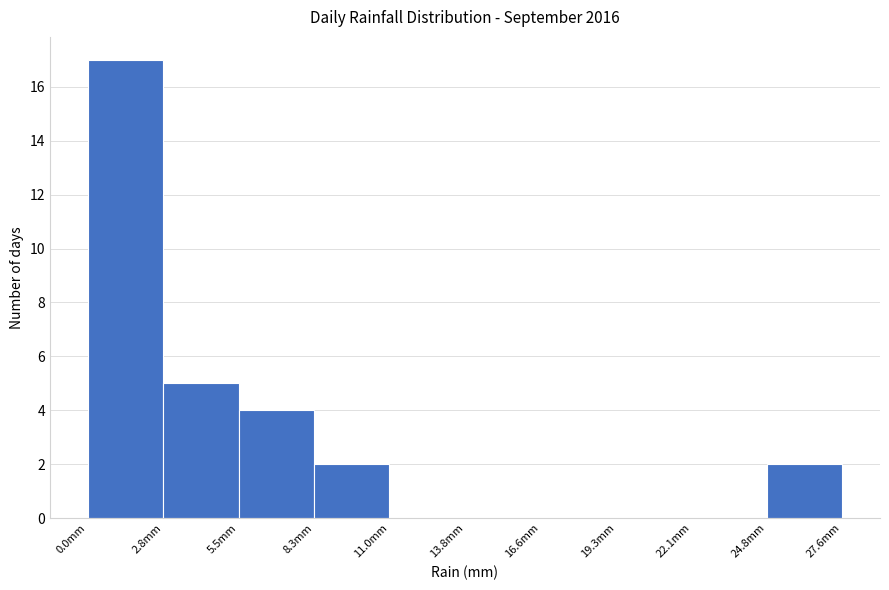

Reading left to right, transcribe this chart: for each bar, give the range it covers on the x-axis and its height. Neither the bar edges nor the heights are printed on the chart, so give them approximately, as read against the axes.

0.0 to 3.0: 17
3.0 to 5.5: 5
5.5 to 8.5: 4
8.5 to 11.0: 2
11.0 to 14.0: 0
14.0 to 16.5: 0
16.5 to 19.5: 0
19.5 to 22.0: 0
22.0 to 25.0: 0
25.0 to 27.5: 2